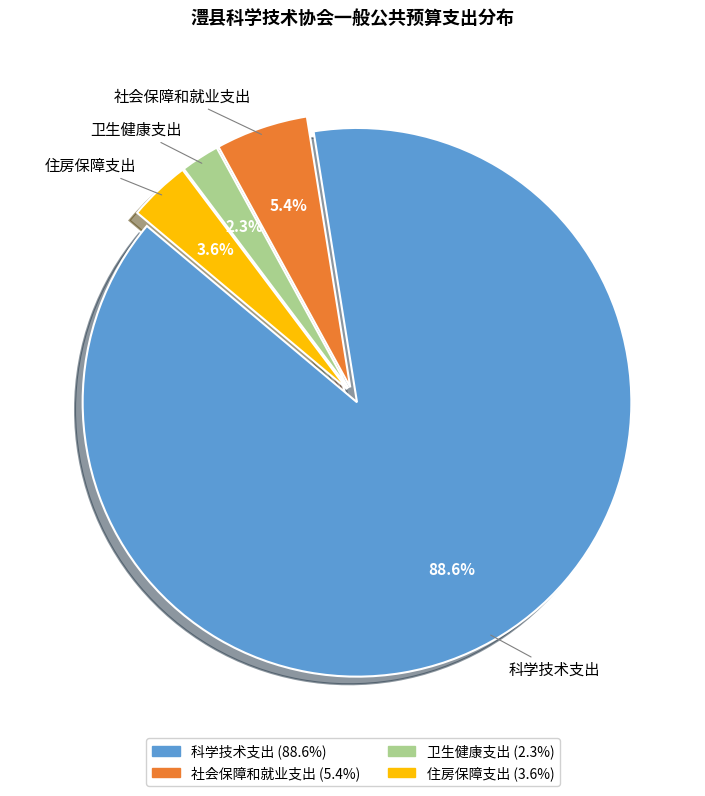

To the nearest percent, what is the combined percentage of 住房保障支出 and 社会保障和就业支出?

9%